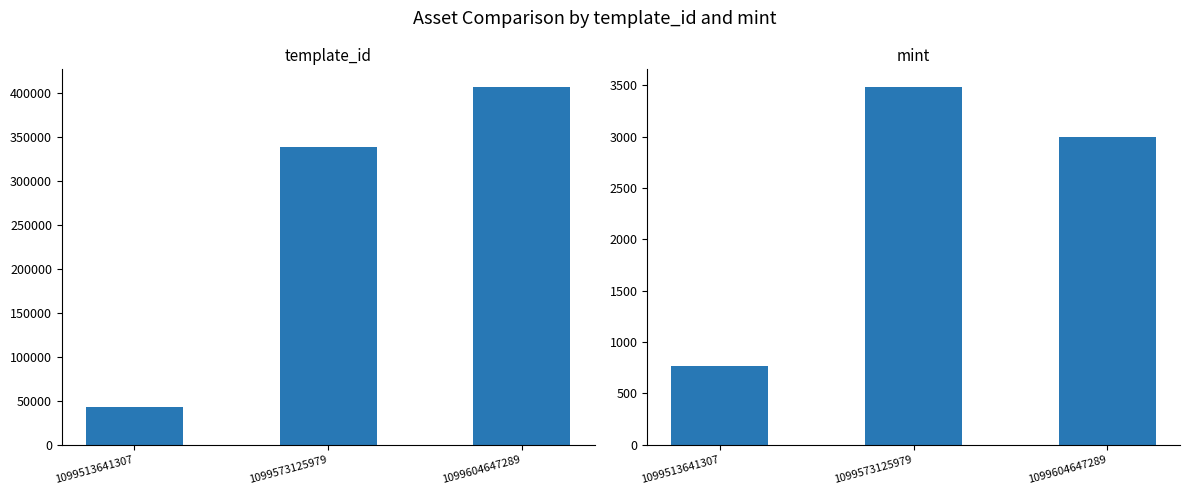

Rank the series by their average value, from highest to lowest.

template_id, mint